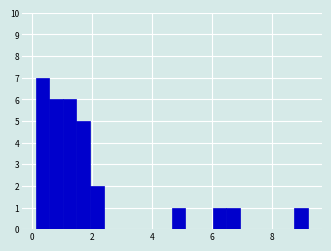

Read against the x-axis, roughly where is the centre of the tallest bar?

0.4